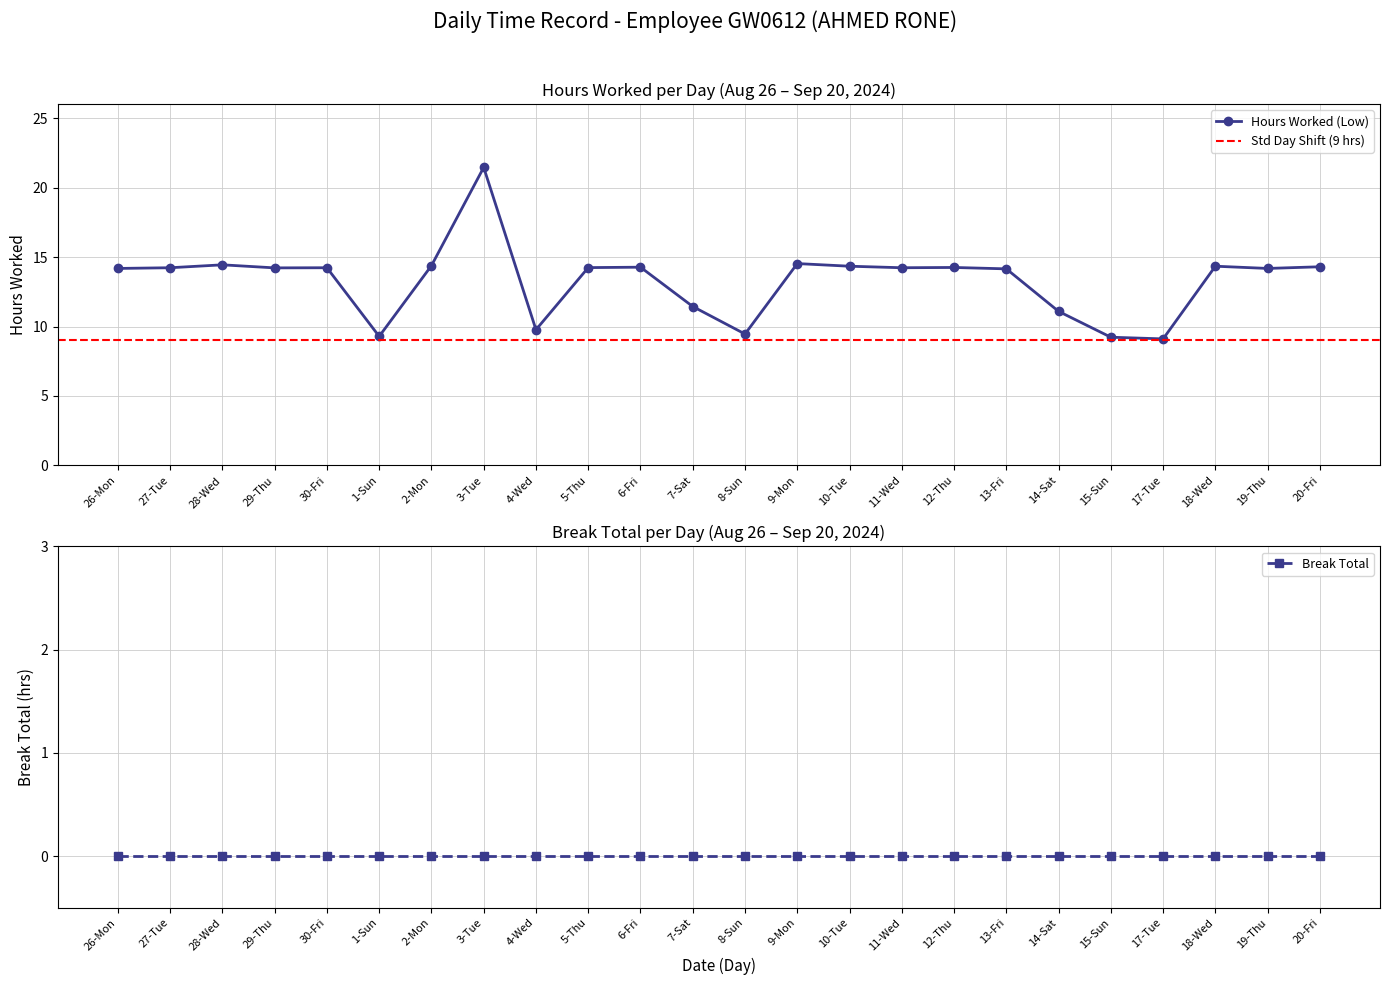

What value does the data have at 17-Tue?

9.1